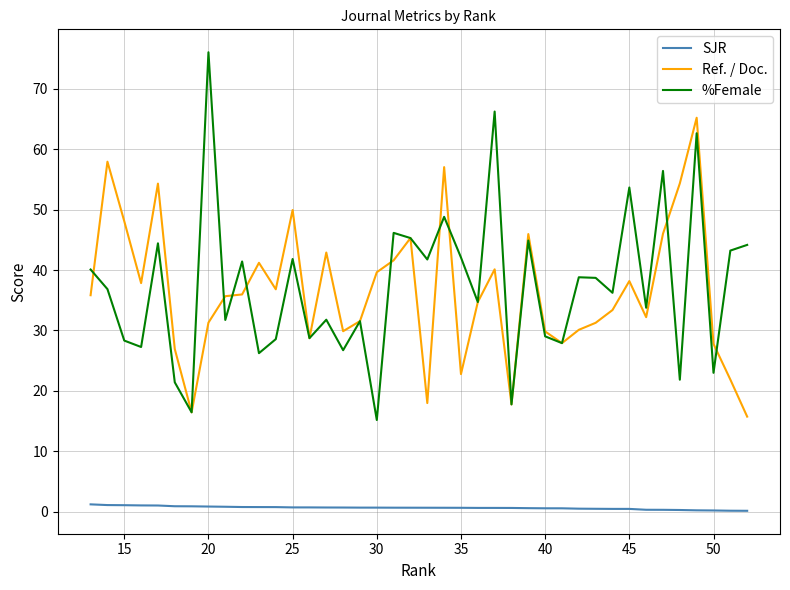

True or false: SJR and %Female cross at least once.

False